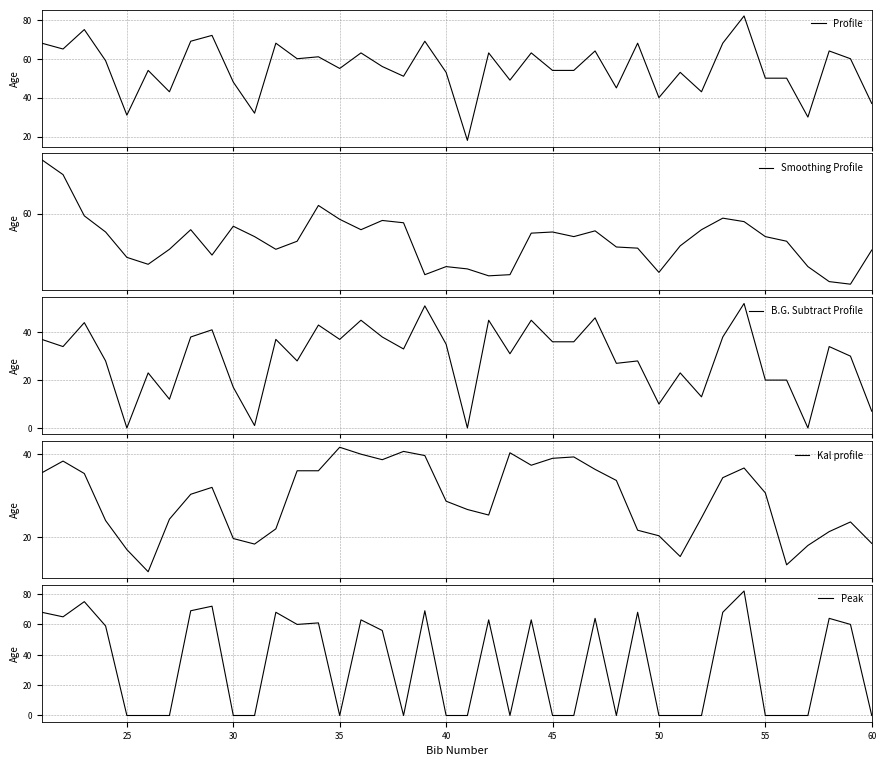

What is the maximum value for Profile?

82